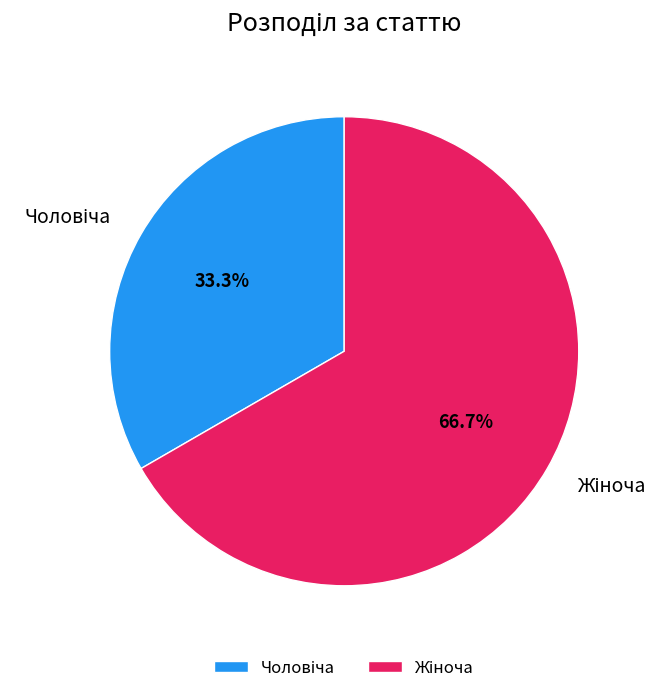

Does any single category account for the majority?

Yes